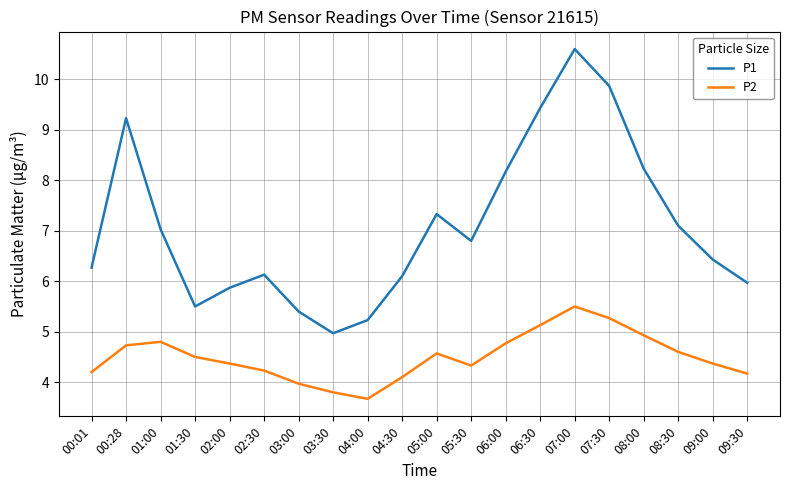

Is it true that P1 equals 7.1 at 08:30?

True